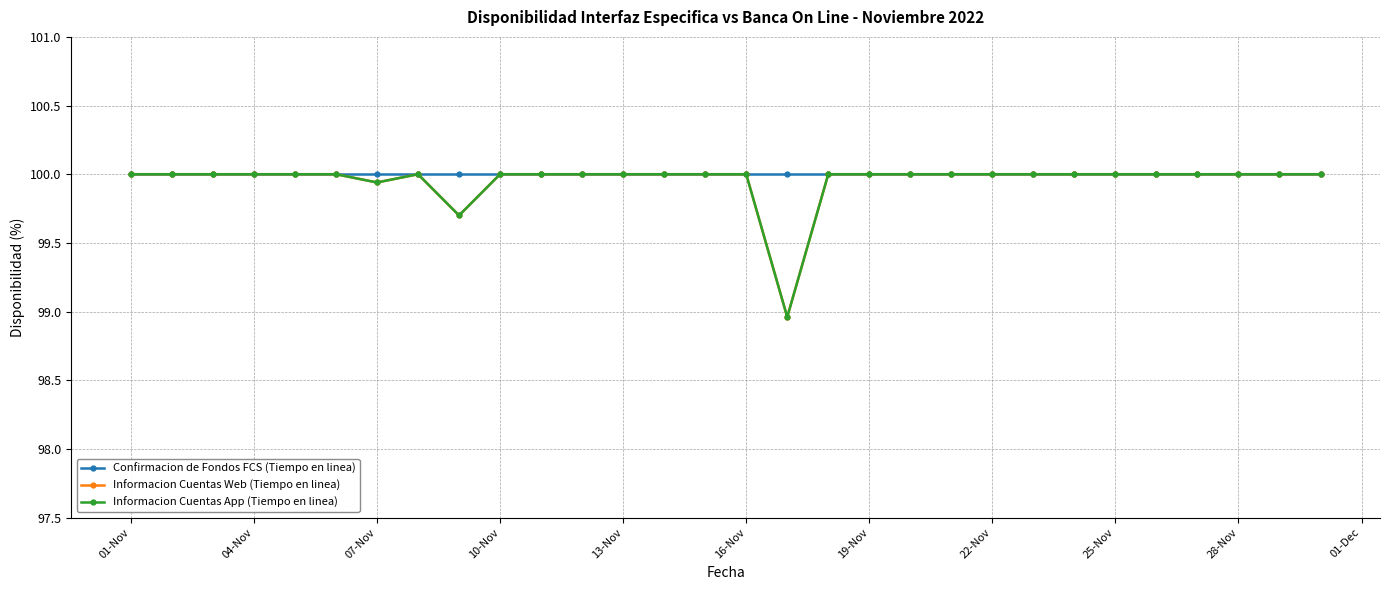

True or false: Informacion Cuentas Web (Tiempo en linea) and Confirmacion de Fondos FCS (Tiempo en linea) cross at least once.

False